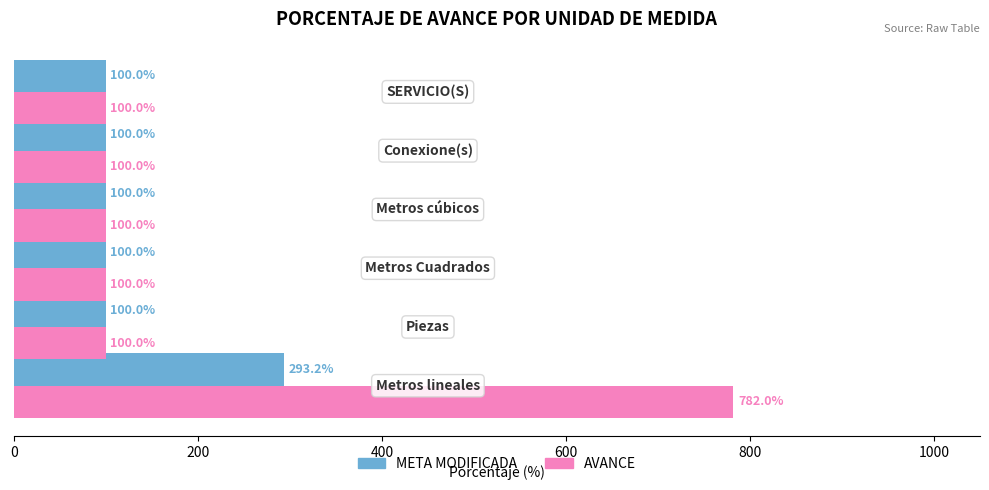

Rank the series by their maximum value, from lowest to highest.

META MODIFICADA, AVANCE